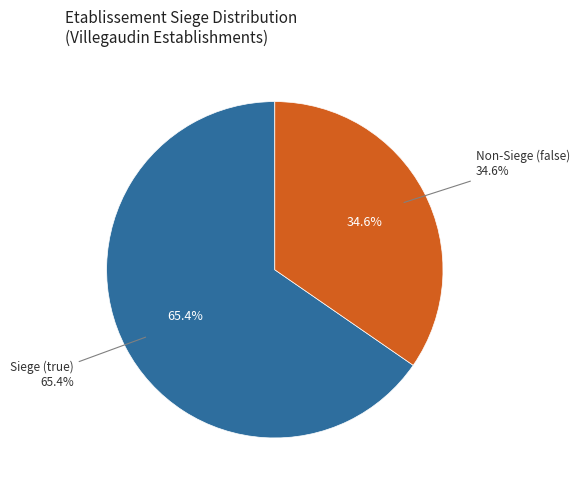

Is there a majority slice in this chart?

Yes